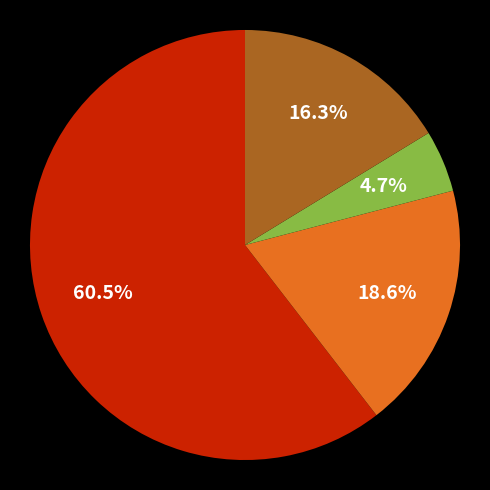

How many segments does this pie chart have?

4